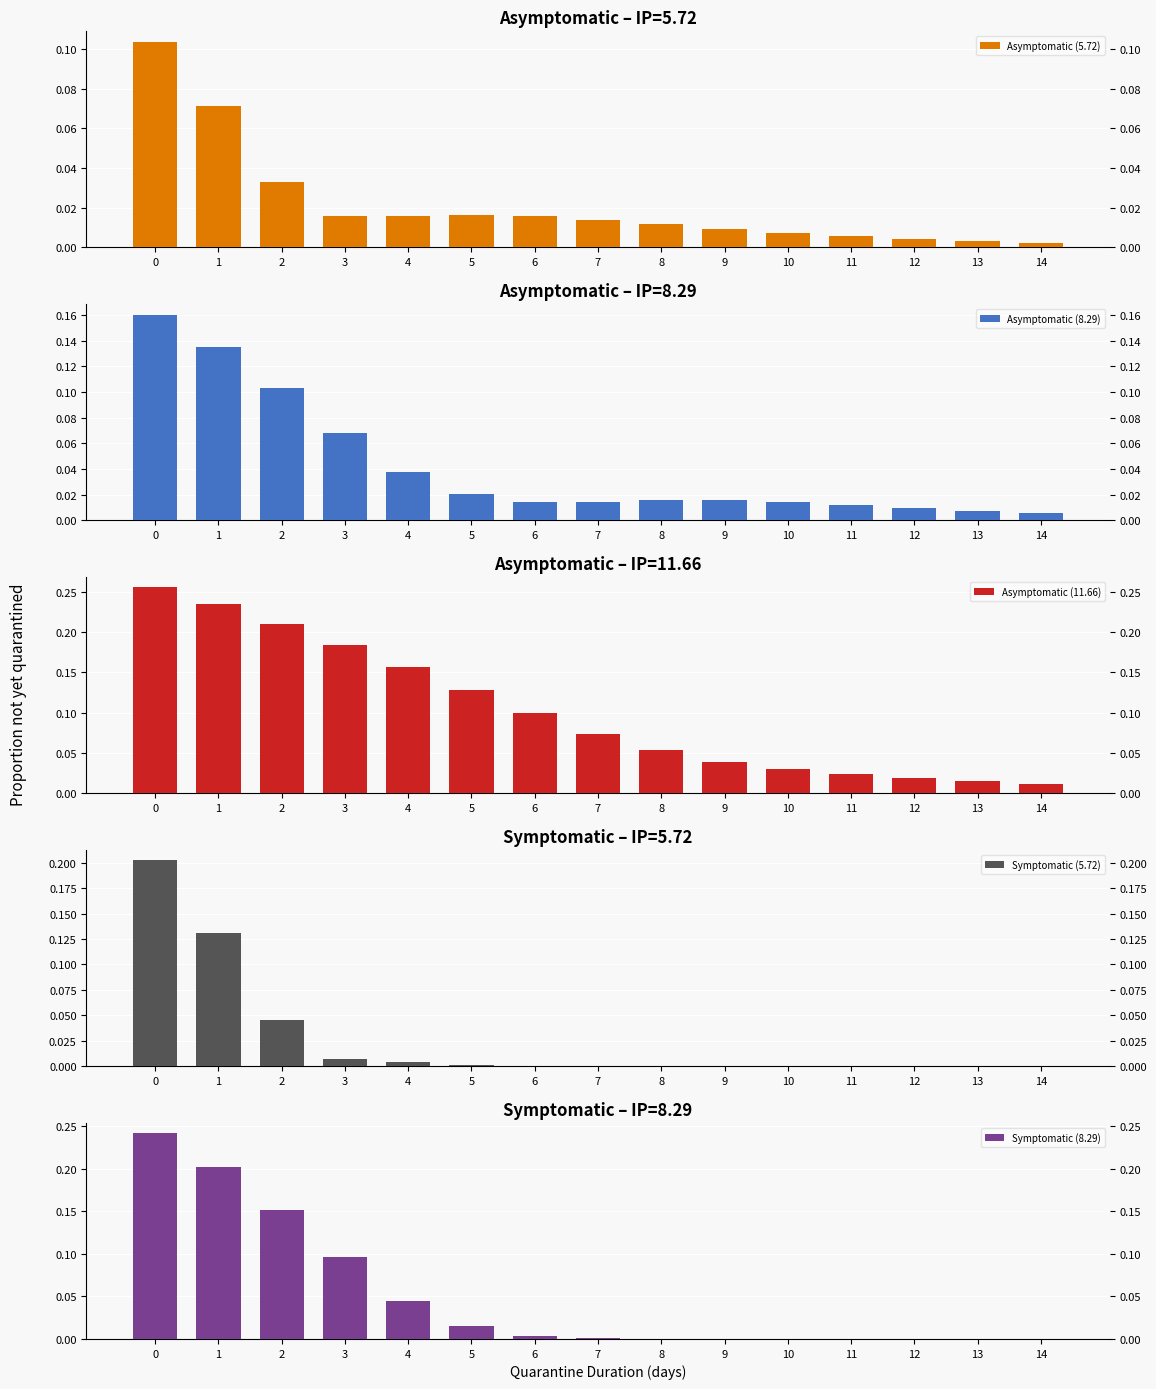

What are all the series names shown in the legend?

Asymptomatic (5.72), Asymptomatic (8.29), Asymptomatic (11.66), Symptomatic (5.72), Symptomatic (8.29)